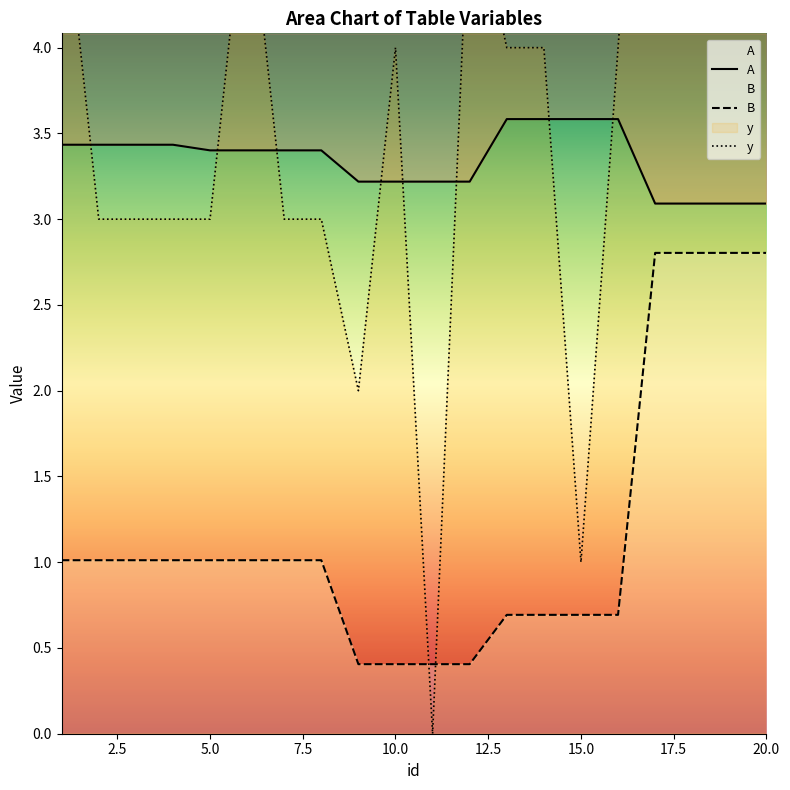

Reading left to right, transcribe all the data shown in this chart.

B: 1.0	1.0	1.0	1.0	1.0	1.0	1.0	1.0	0.4	0.4	0.4	0.4	0.7	0.7	0.7	0.7	2.8	2.8	2.8	2.8
A: 3.4	3.4	3.4	3.4	3.4	3.4	3.4	3.4	3.2	3.2	3.2	3.2	3.6	3.6	3.6	3.6	3.1	3.1	3.1	3.1
y: 5.0	3.0	3.0	3.0	3.0	5.0	3.0	3.0	2.0	4.0	0.0	5.0	4.0	4.0	1.0	4.0	7.0	18.0	9.0	21.0